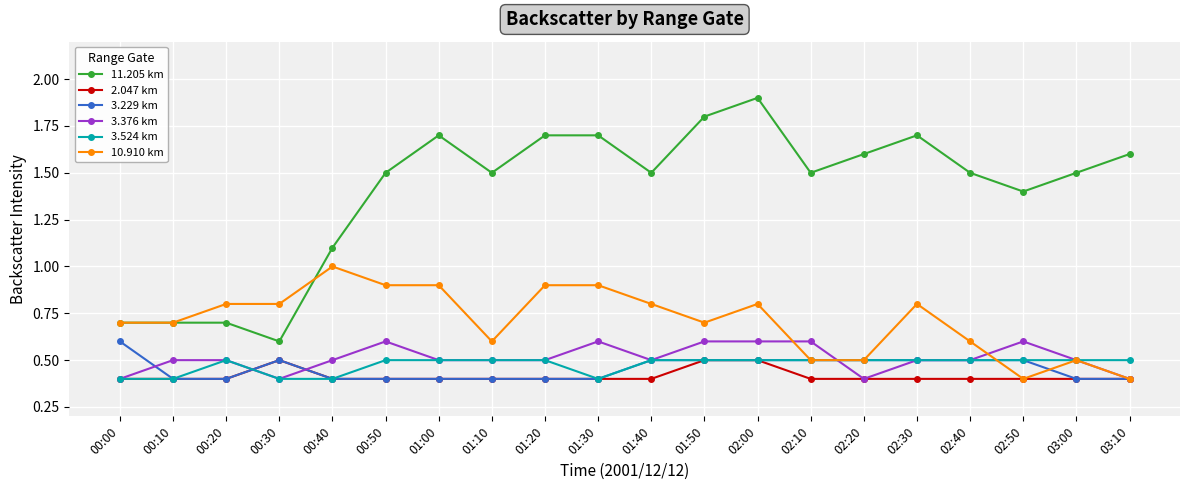

What is the value of the 3.376 km point at the 20th from the left?

0.4